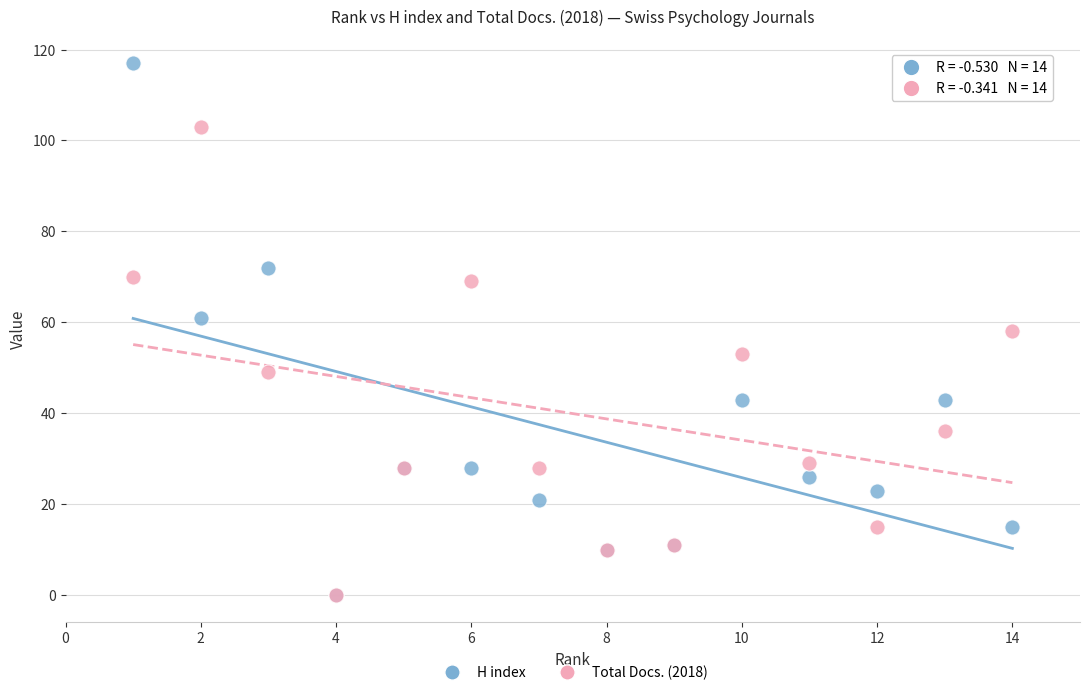

Which series has the widest spread of Y values?

H index